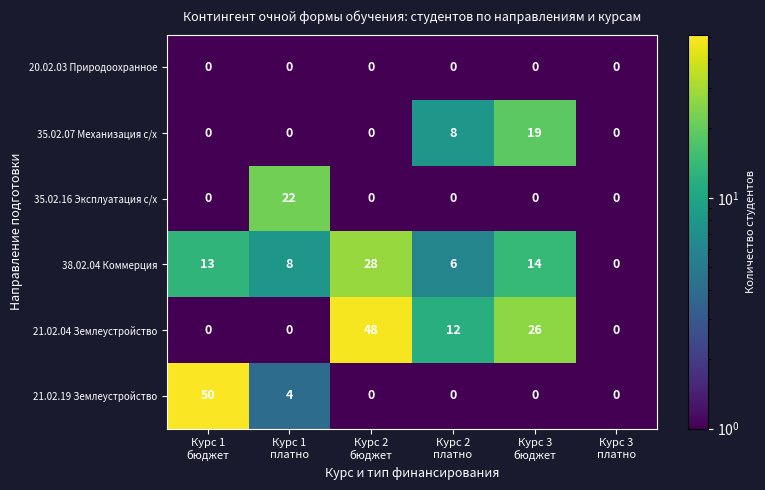

At how many categories does at least one series exceed 9?

5